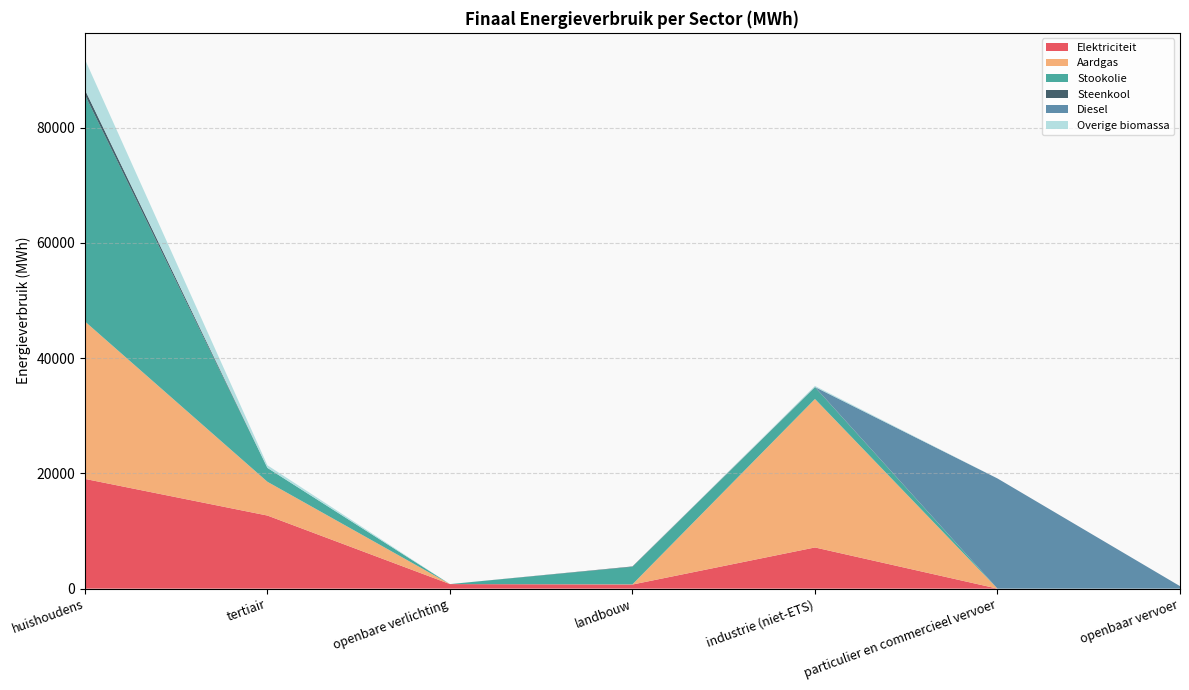

Reading left to right, what are all the values shown in this chart?

Elektriciteit: huishoudens=19044.1	tertiair=12682.9	openbare verlichting=787.3	landbouw=711.3	industrie (niet-ETS)=7145.8	particulier en commercieel vervoer=0.3	openbaar vervoer=2.0
Aardgas: huishoudens=27326.5	tertiair=5859.4	openbare verlichting=0.0	landbouw=33.3	industrie (niet-ETS)=25768.1	particulier en commercieel vervoer=1.2	openbaar vervoer=0.0
Stookolie: huishoudens=39328.5	tertiair=2412.4	openbare verlichting=0.0	landbouw=3044.8	industrie (niet-ETS)=2038.6	particulier en commercieel vervoer=0.0	openbaar vervoer=0.0
Steenkool: huishoudens=885.6	tertiair=0.0	openbare verlichting=0.0	landbouw=63.5	industrie (niet-ETS)=40.5	particulier en commercieel vervoer=0.0	openbaar vervoer=0.0
Diesel: huishoudens=0.0	tertiair=0.0	openbare verlichting=0.0	landbouw=0.0	industrie (niet-ETS)=0.0	particulier en commercieel vervoer=19119.9	openbaar vervoer=428.7
Overige biomassa: huishoudens=5277.9	tertiair=453.9	openbare verlichting=0.0	landbouw=0.0	industrie (niet-ETS)=187.5	particulier en commercieel vervoer=0.0	openbaar vervoer=0.0